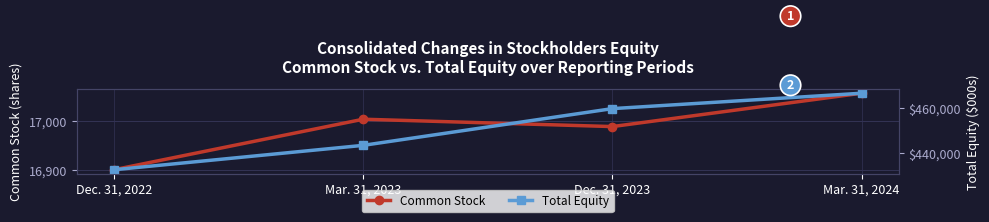

What is the value of the Total Equity point at the 4th from the left?

466796